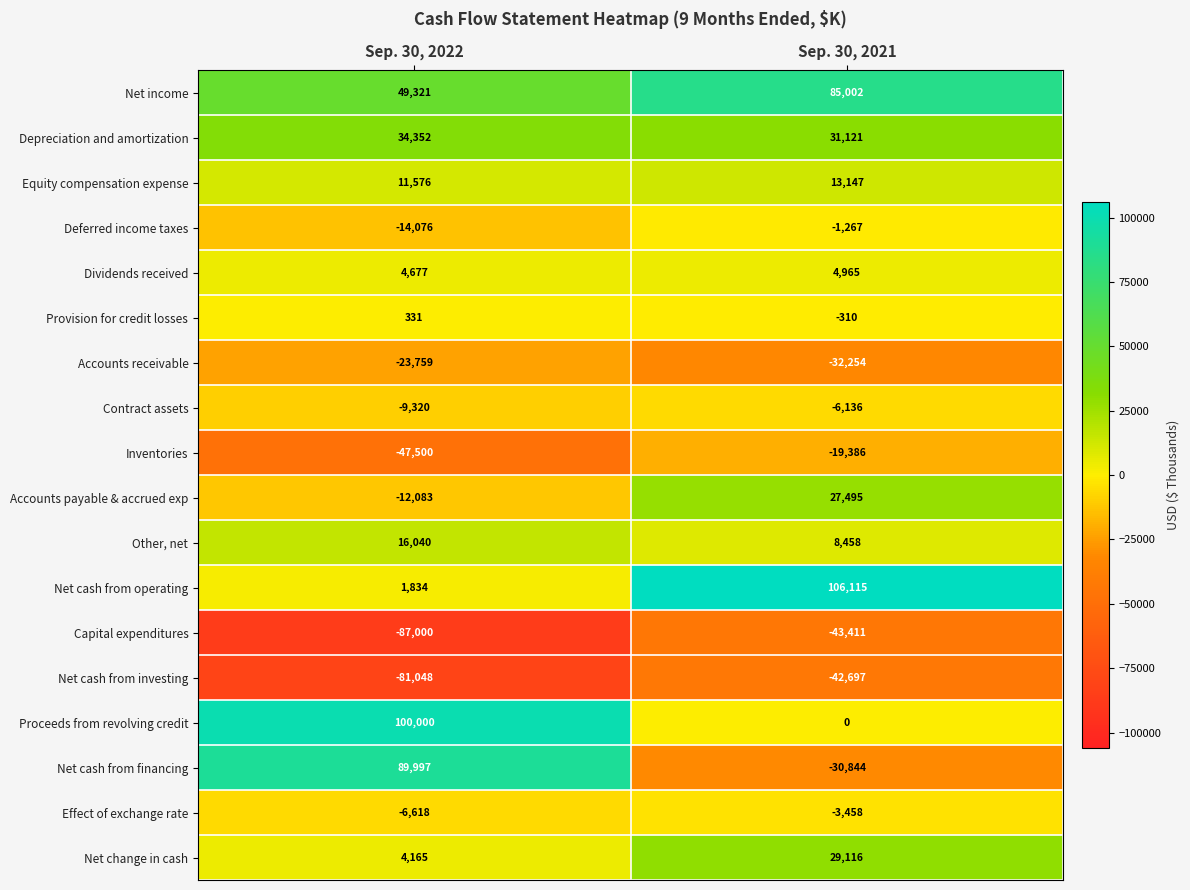

At Sep. 30, 2022, list the series in order from smallest to largest.

Capital expenditures, Net cash from investing, Inventories, Accounts receivable, Deferred income taxes, Accounts payable & accrued exp, Contract assets, Effect of exchange rate, Provision for credit losses, Net cash from operating, Net change in cash, Dividends received, Equity compensation expense, Other, net, Depreciation and amortization, Net income, Net cash from financing, Proceeds from revolving credit